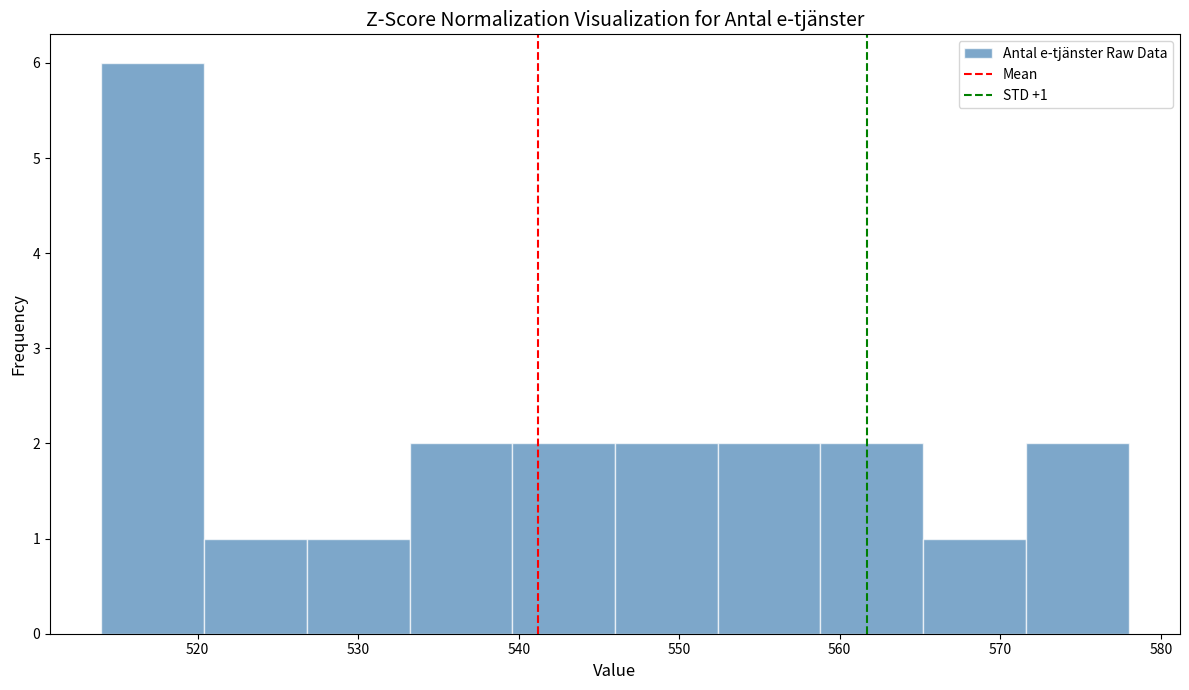

Over which range of the x-axis is the bar tallest?

514.0 to 520.4